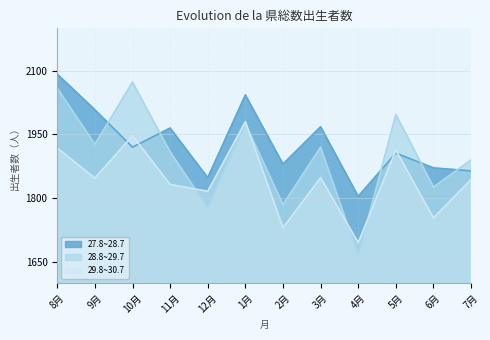

At which category is the sum across all series the highest?

8月